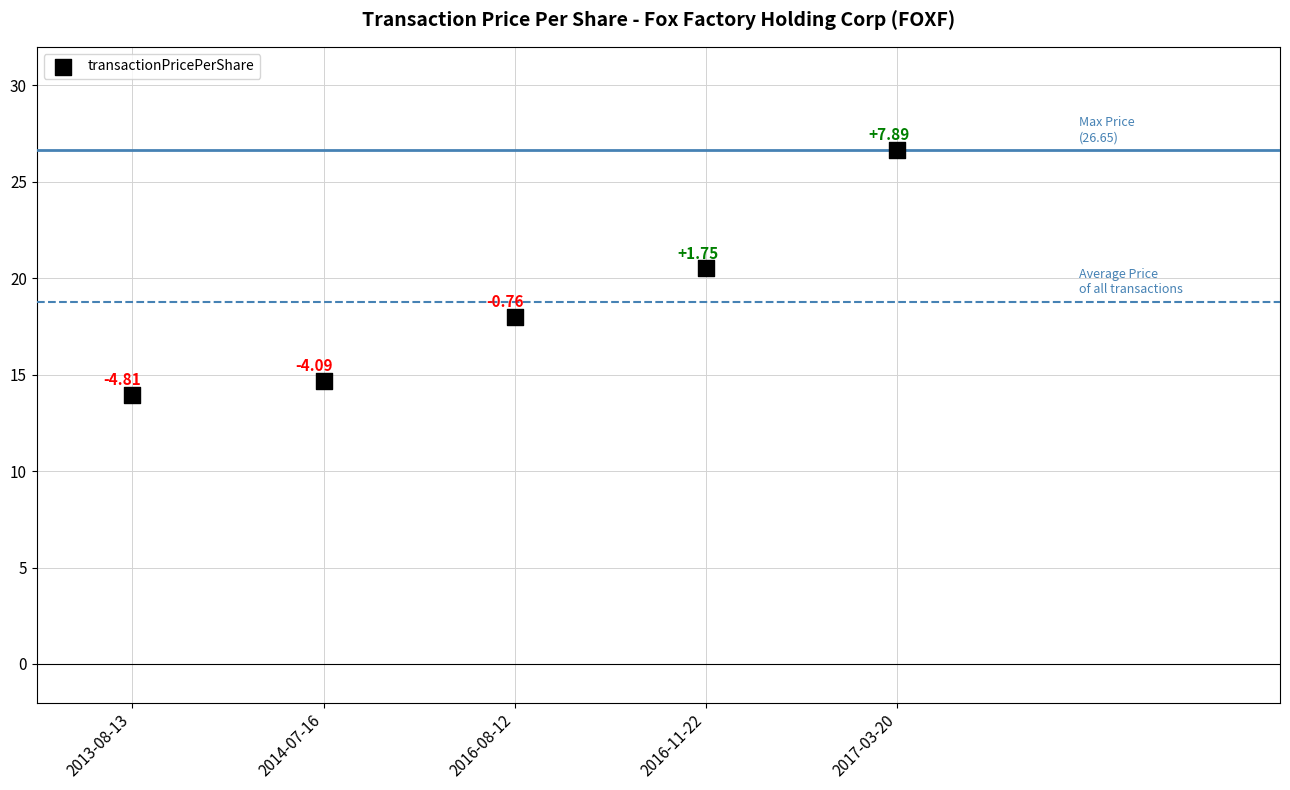

What is the average Y value?

18.8